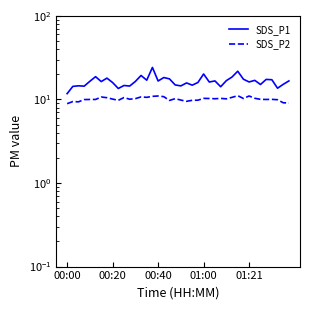

True or false: SDS_P1 has a value of 17.2 at 36.

True